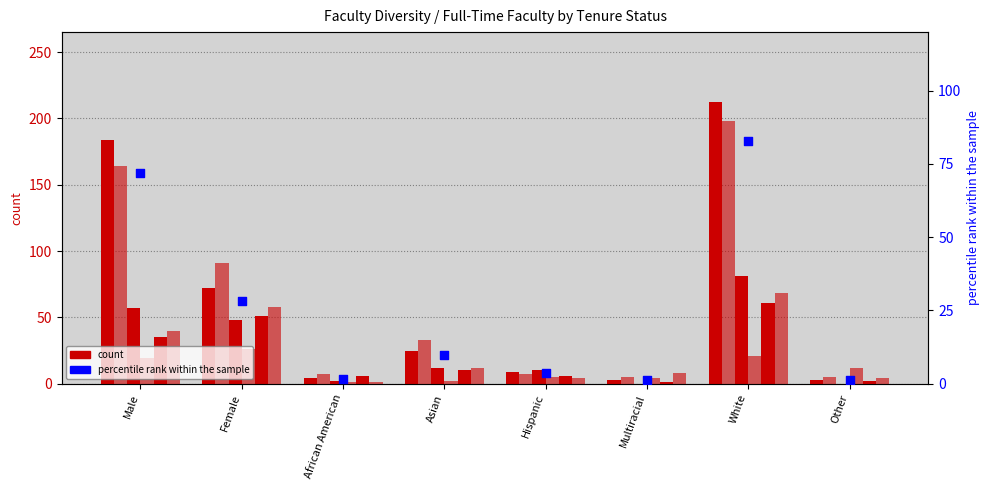

What is the total value across all series at White?

641